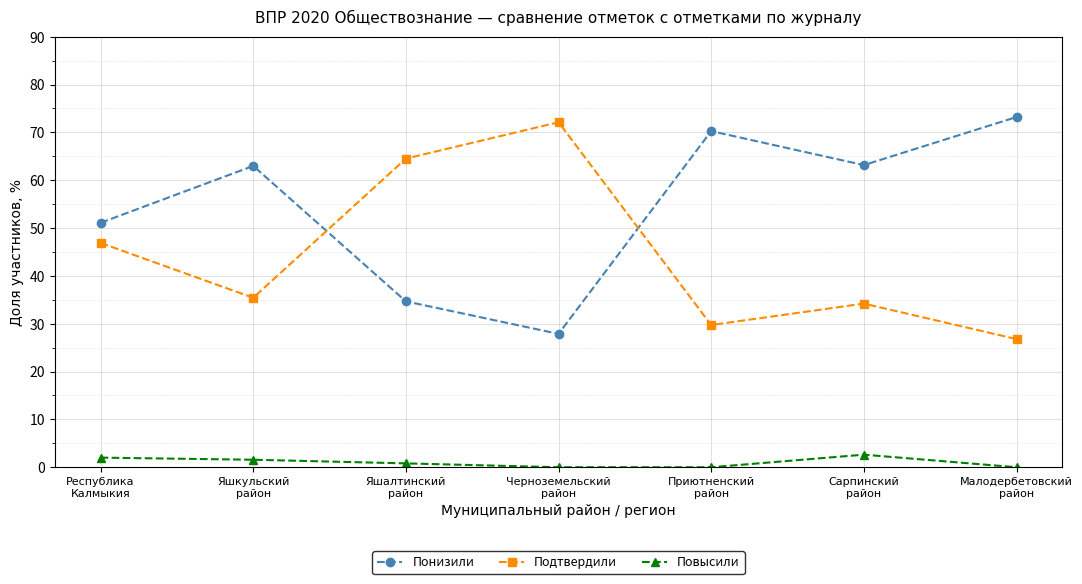

At Сарпинский
район, list the series in order from largest to smallest.

Понизили, Подтвердили, Повысили